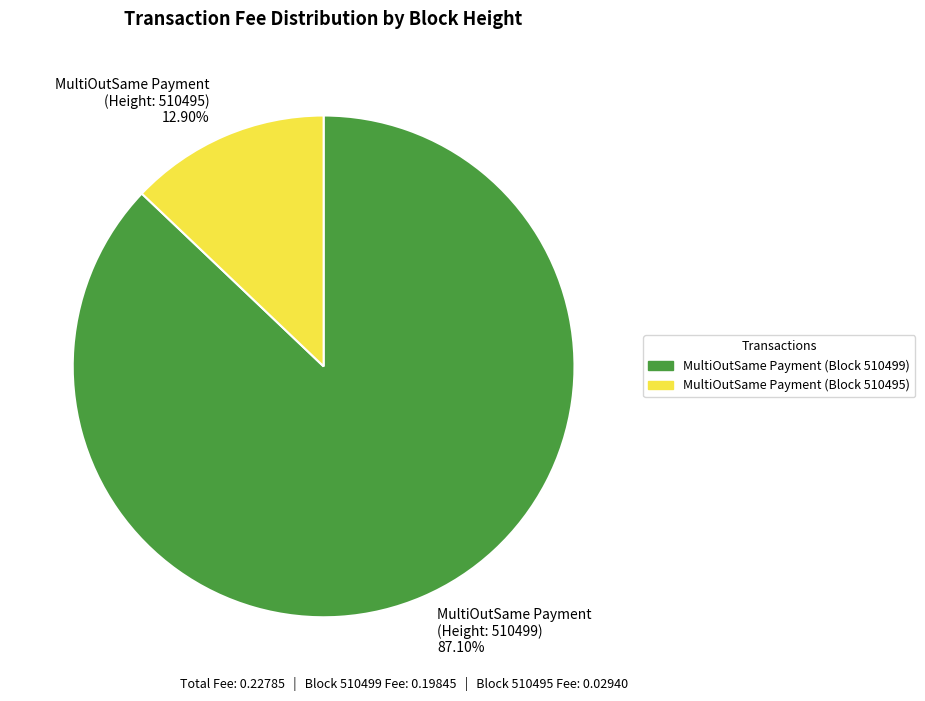

Rank the categories by value from highest to lowest.

MultiOutSame Payment (Height: 510499) 87.10%, MultiOutSame Payment (Height: 510495) 12.90%